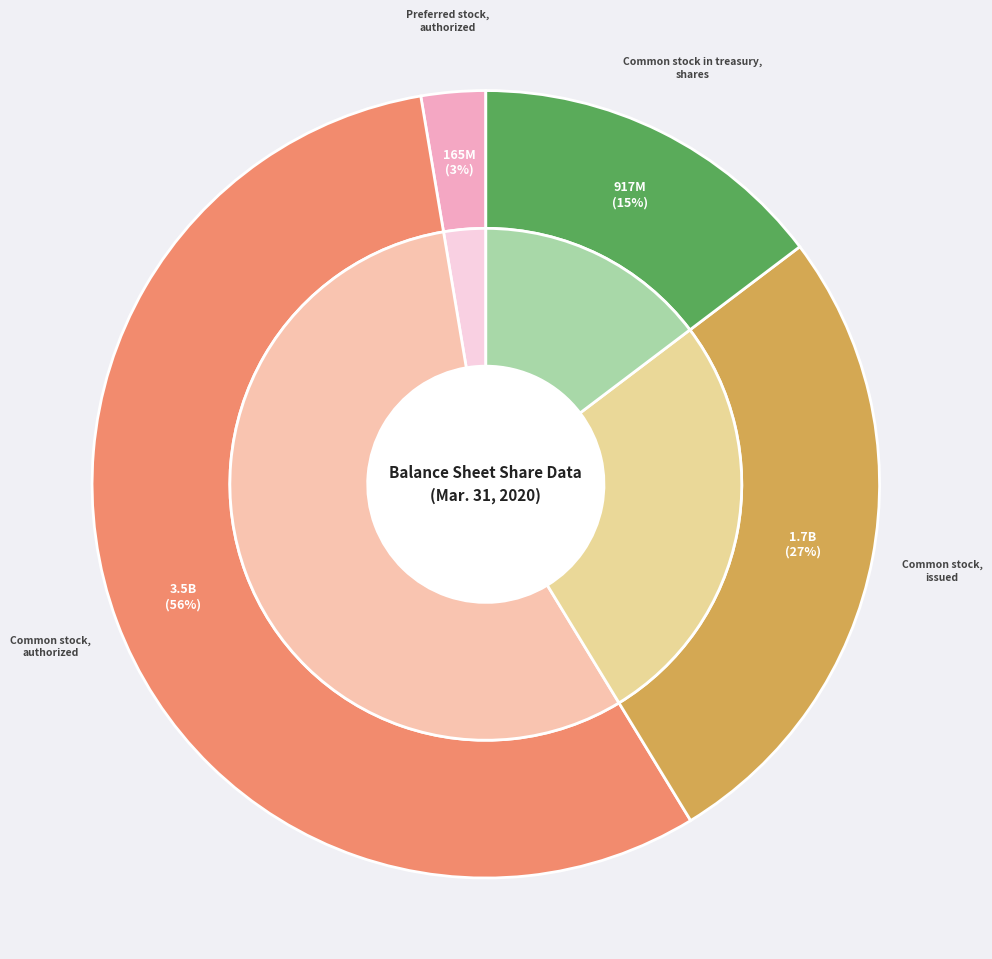

True or false: Common stock, issued accounts for 27% of the total.

True